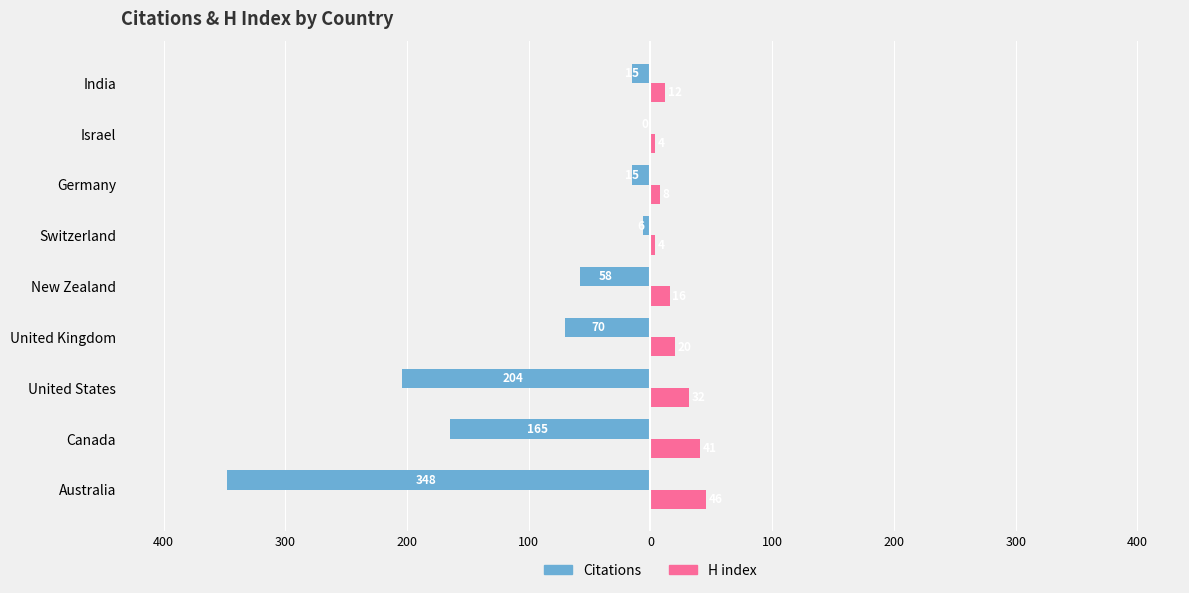

What are all the series names shown in the legend?

Citations, H index